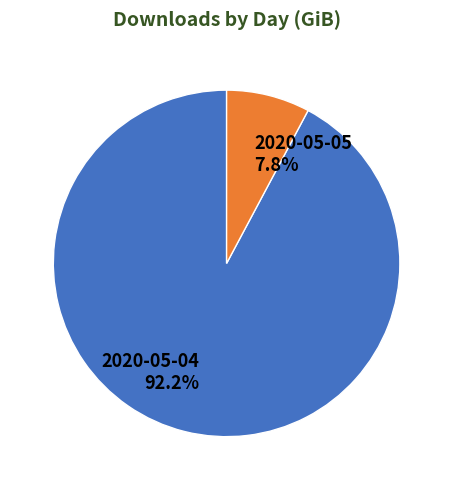

How much of the chart is everything except 2020-05-05?

92.2%